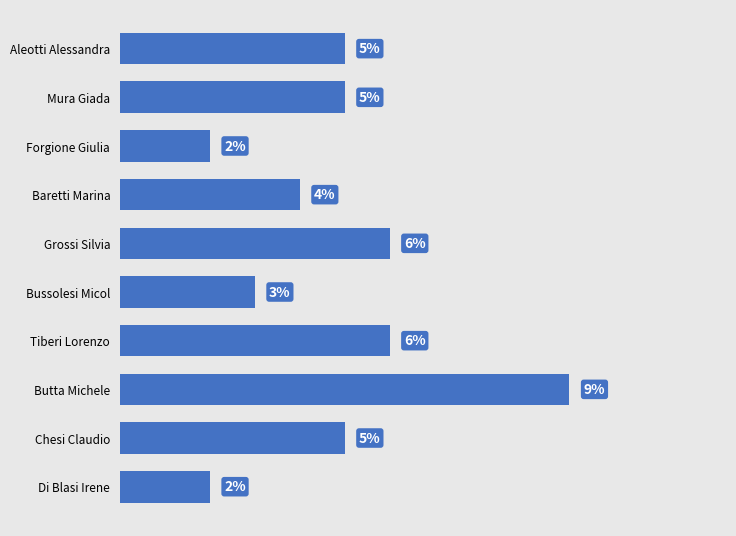

Count the number of categories in the chart.

10